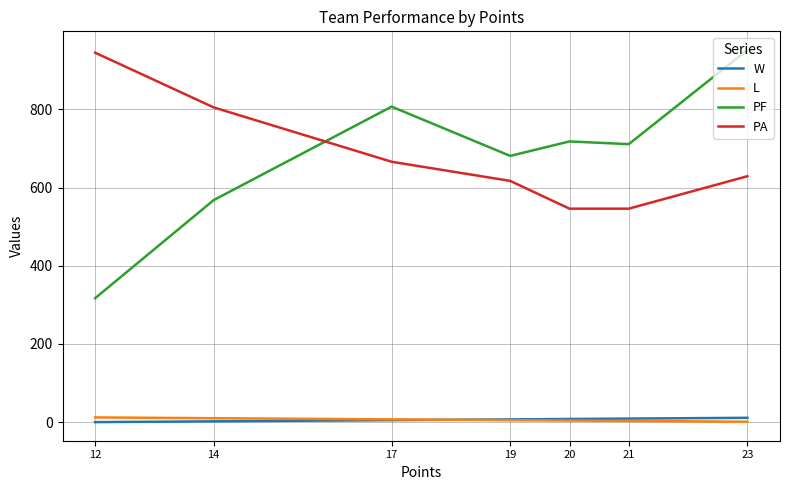

What is the average value of the PA series?

679